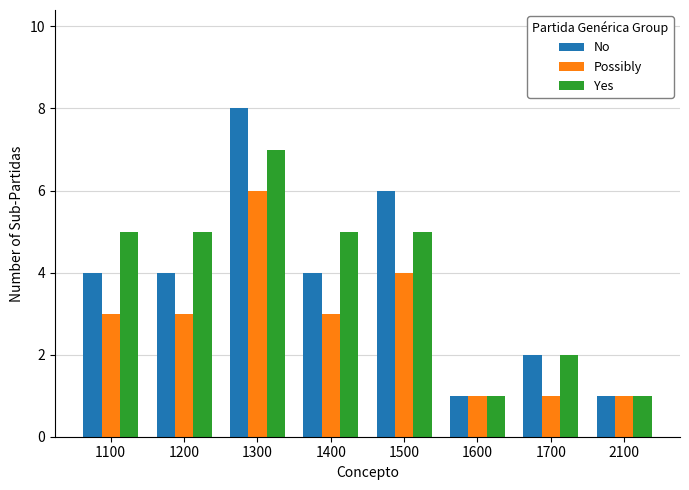

What is the difference between the No values at 1100 and 1300?

4